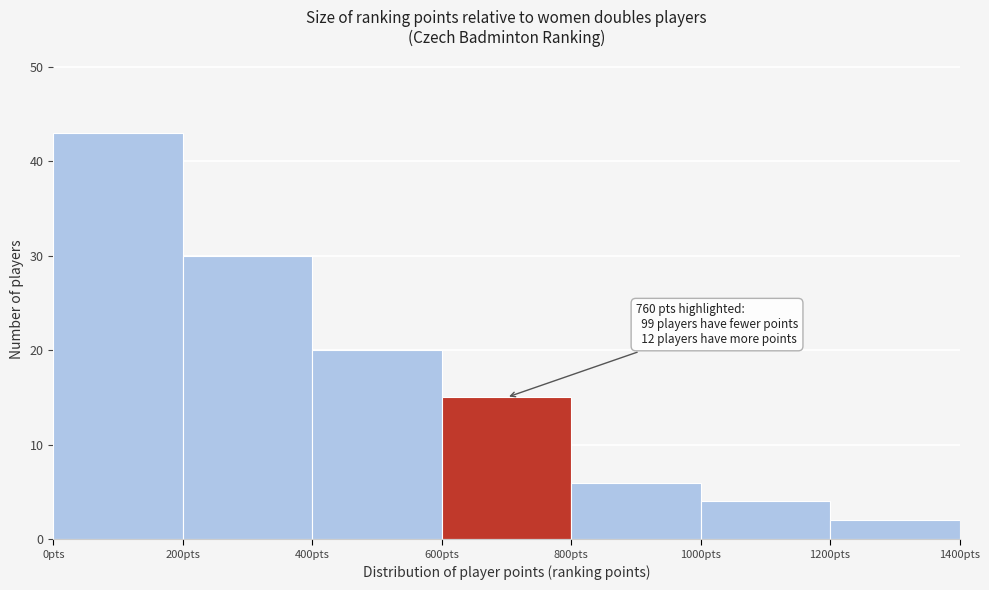

Which range on the x-axis has the tallest bar?

0 to 200